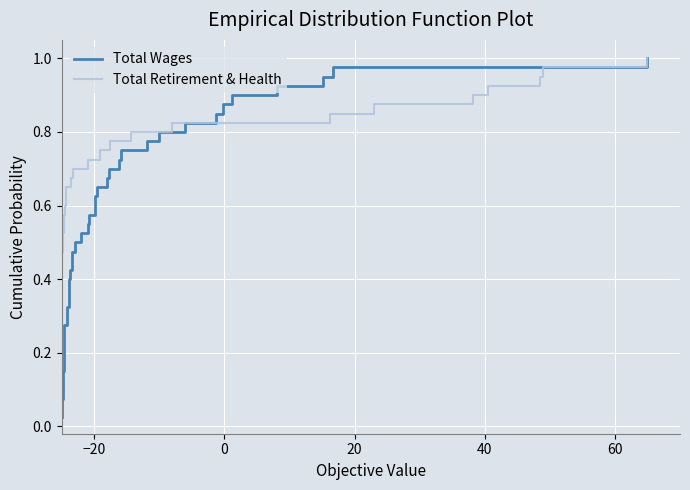

At how many categories does at least one series exceed 0?

40